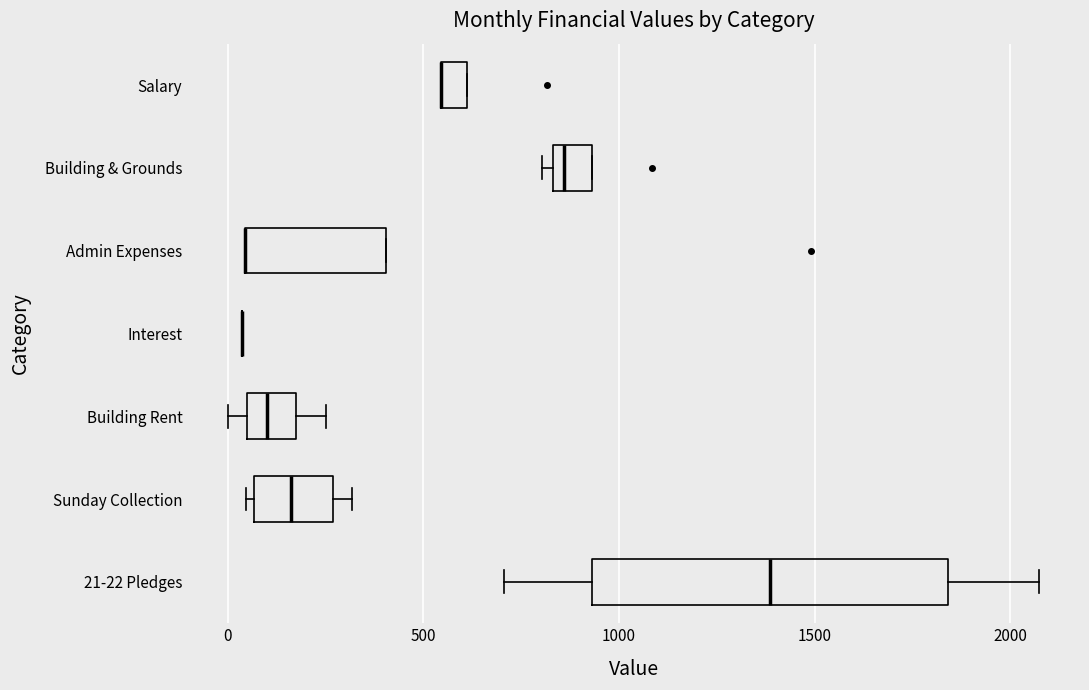

Where is the left edge of the box for Admin Expenses on the x-axis? The values are not printed on the chart, so give them approximately, as read against the axis.

50